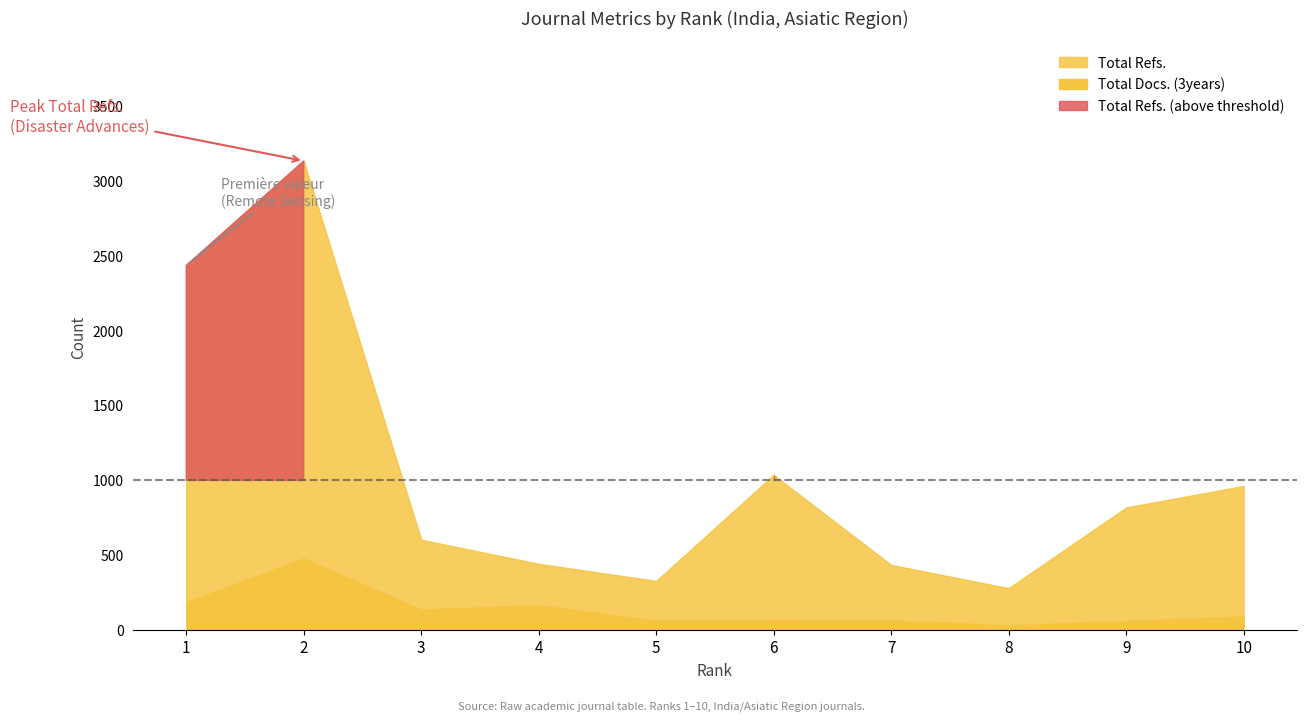

What is the smallest value displayed?

33